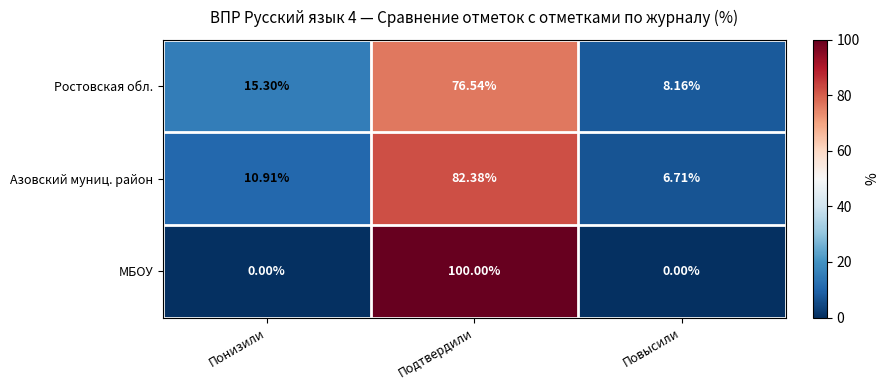

Rank the series at Подтвердили from lowest to highest value.

Ростовская обл., Азовский муниц. район, МБОУ